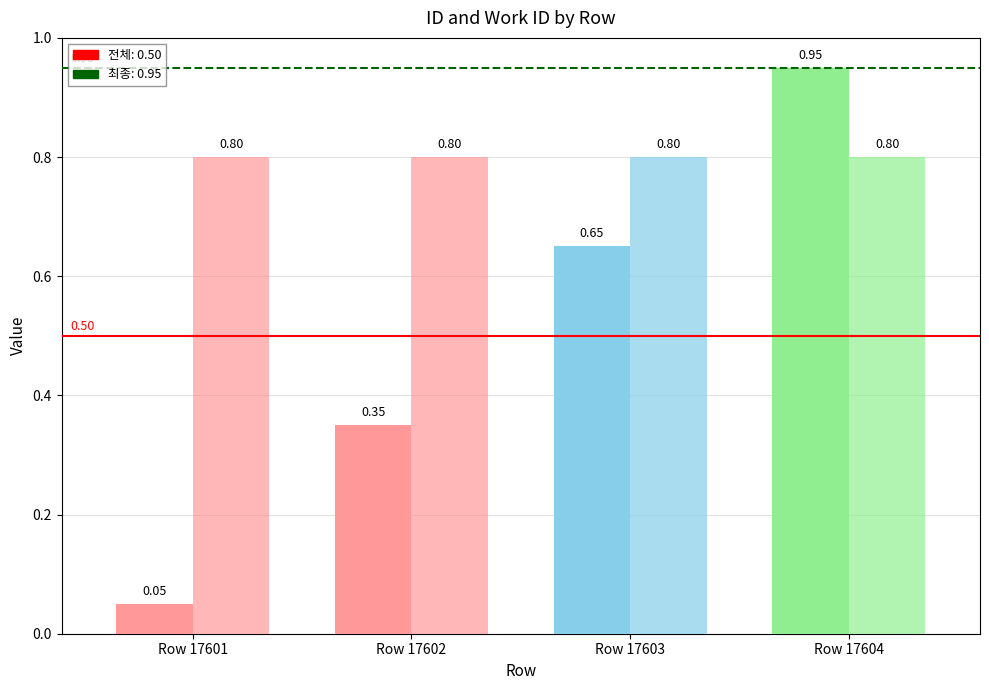

At which category is the sum across all series the highest?

Row 17604